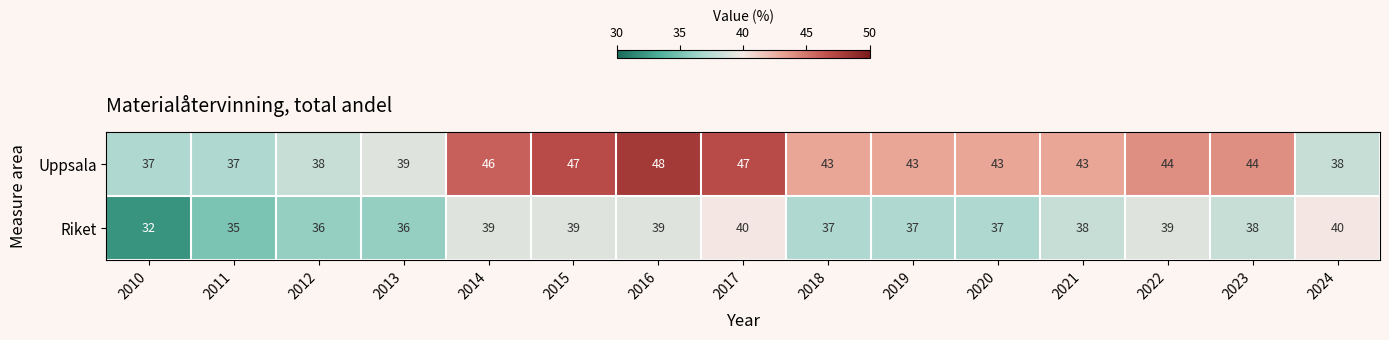

The value of Riket at 2024 is 40. True or false?

True